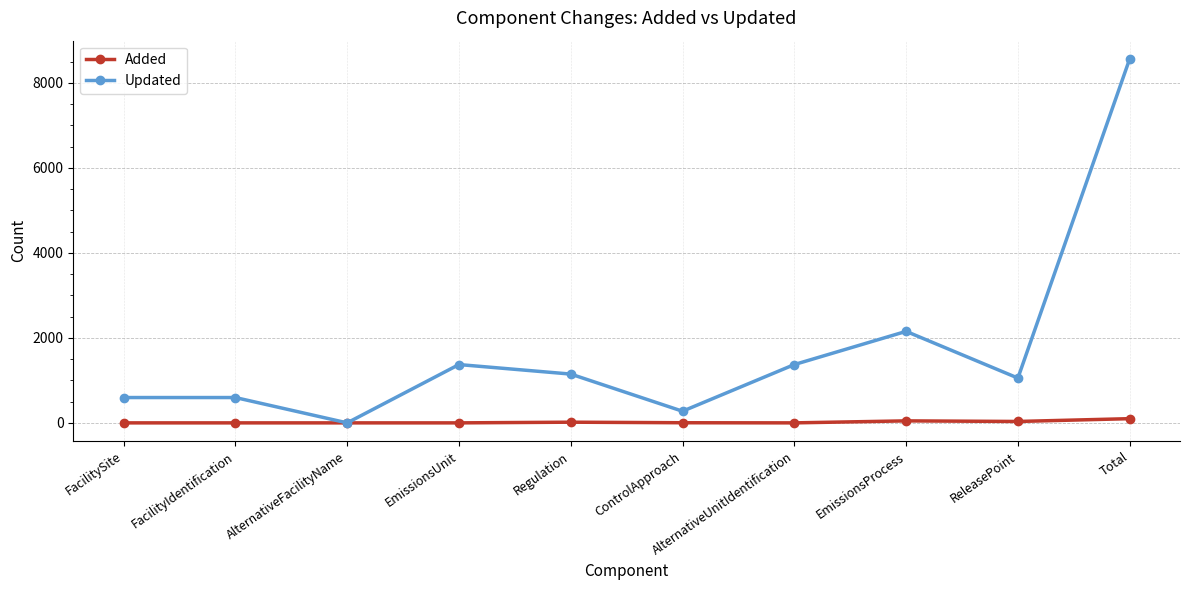

The Updated series shows 8565 at Total. True or false?

True